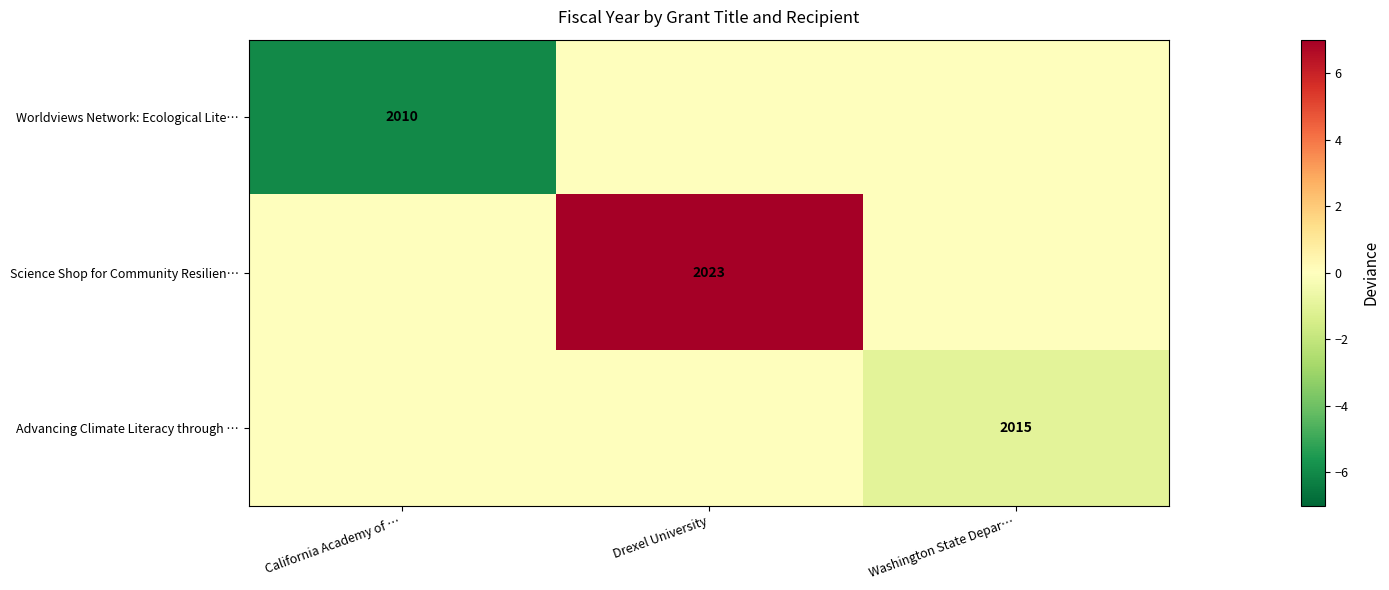

Is the value of Worldviews Network: Ecological Lite… at Washington State Depar… greater than the value of Science Shop for Community Resilien… at Washington State Depar…?

No